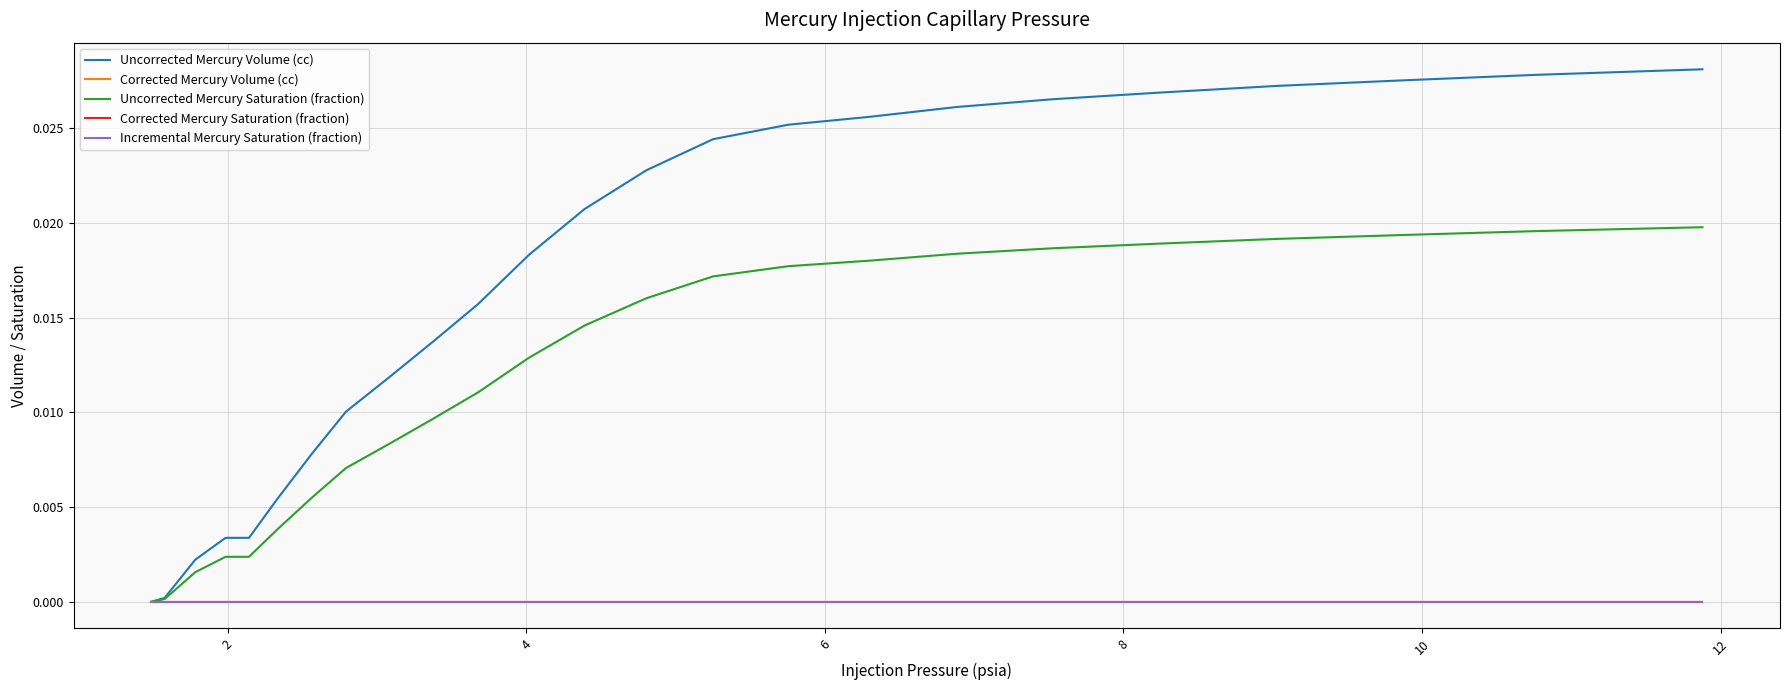

Does the chart display data point markers on the line(s)?

No